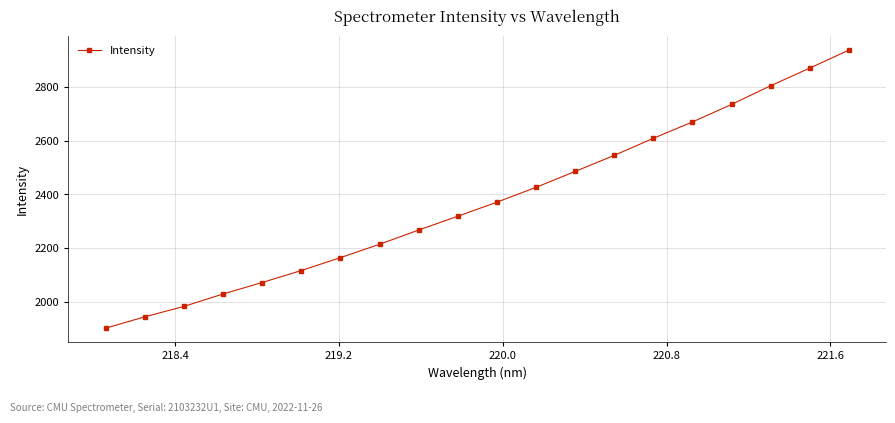

What is the difference between the second highest and second lowest values?

928.8